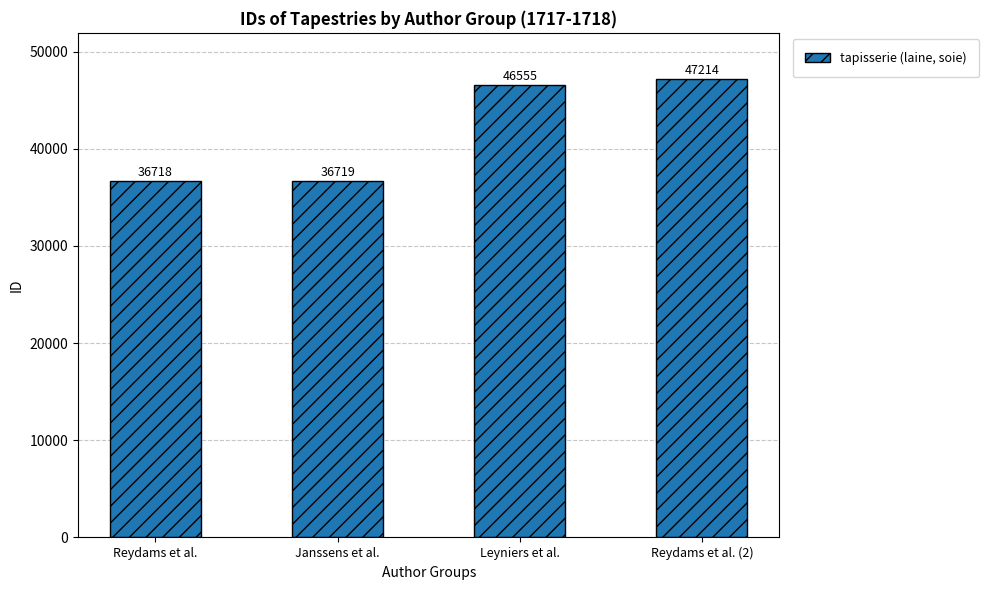

Reading left to right, list all the values displayed in this chart.

36718	36719	46555	47214